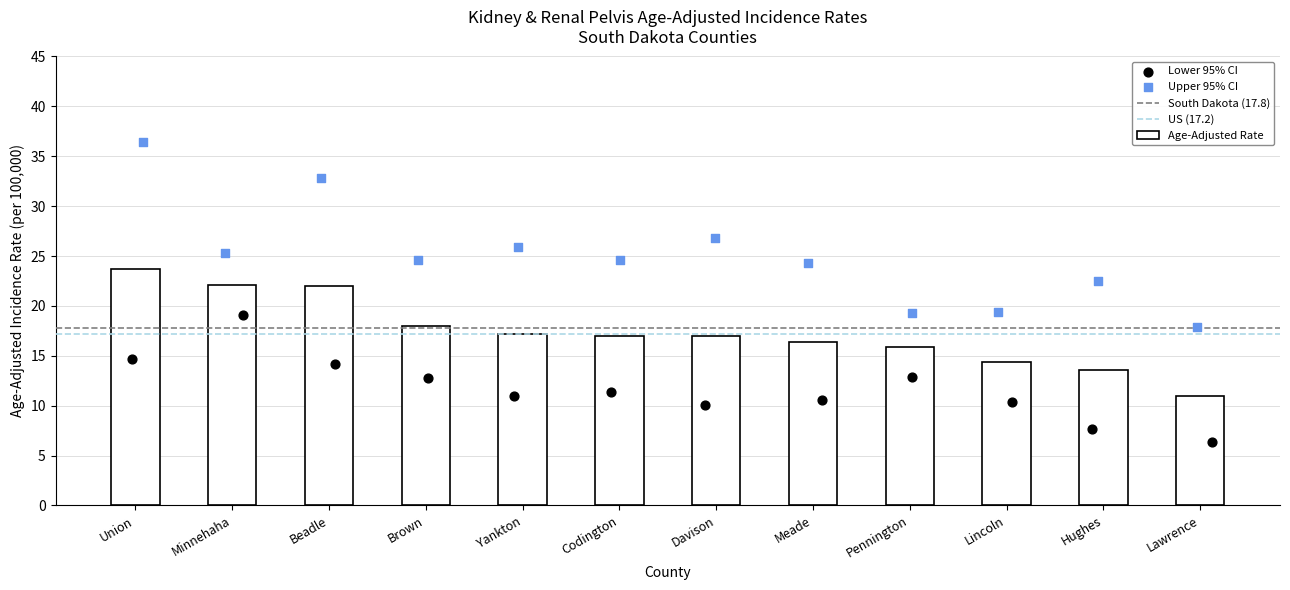

Which series has the largest total across all categories?

Upper 95% CI